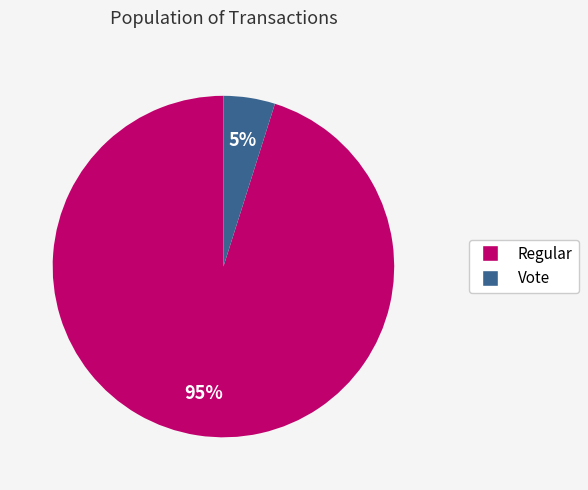

To the nearest percent, what is the difference between the largest and smallest slice percentages?

90%